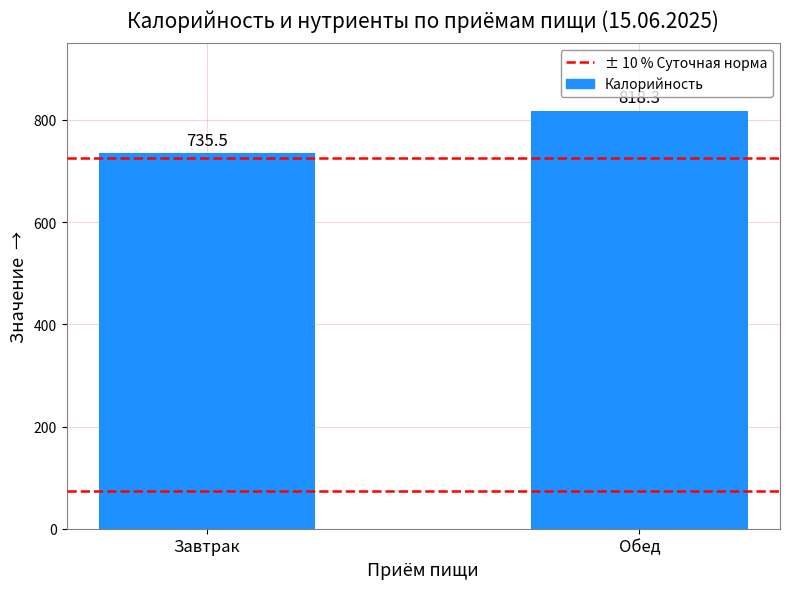

What is the greatest value displayed?

818.3